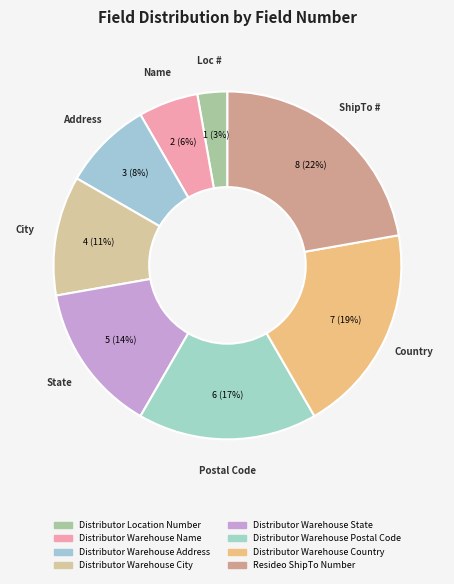

How many segments does this pie chart have?

8